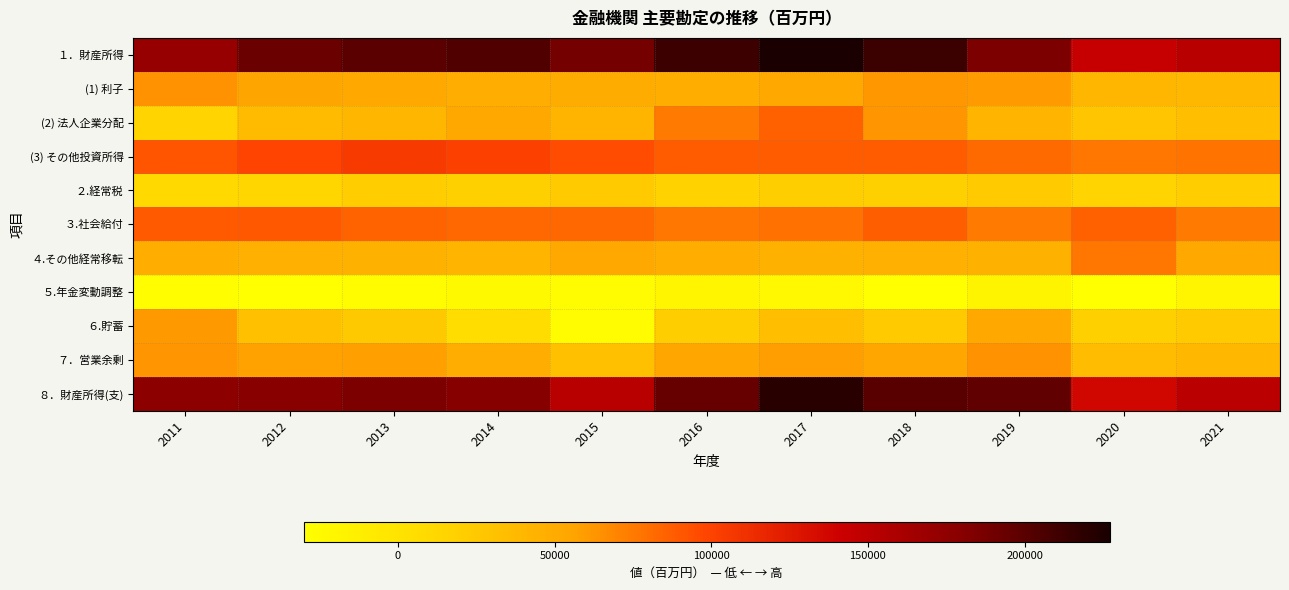

Reading left to right, what are all the values shown in this chart?

１．財産所得: 2011=171432	2012=192143	2013=199101	2014=203890	2015=188170	2016=211925	2017=227195	2018=212515	2019=185161	2020=144689	2021=151976
(1) 利子: 2011=64125	2012=55872	2013=52012	2014=48701	2015=49505	2016=48255	2017=52975	2018=61777	2019=59977	2020=41070	2021=39728
(2) 法人企業分配: 2011=15304	2012=36296	2013=41054	2014=53248	2015=43167	2016=74813	2017=86181	2018=62470	2019=42425	2020=27350	2021=33488
(3) その他投資所得: 2011=91406	2012=99435	2013=105510	2014=101423	2015=94988	2016=88339	2017=87500	2018=87746	2019=82234	2020=75752	2021=78296
２.経常税: 2011=10970	2012=13164	2013=21216	2014=18488	2015=22863	2016=16434	2017=20134	2018=18936	2019=23001	2020=15299	2021=21694
３.社会給付: 2011=89214	2012=89936	2013=84979	2014=82603	2015=83053	2016=75518	2017=79095	2018=86562	2019=74798	2020=86230	2021=75361
４.その他経常移転: 2011=47366	2012=45643	2013=44978	2014=41512	2015=52011	2016=47831	2017=44797	2018=45781	2019=44517	2020=75561	2021=51527
５.年金変動調整: 2011=-27566	2012=-29843	2013=-26679	2014=-23778	2015=-25240	2016=-19906	2017=-22667	2018=-30126	2019=-18308	2020=-29197	2021=-19381
６.貯蓄: 2011=60552	2012=32398	2013=24735	2014=7060	2015=-25547	2016=20696	2017=33245	2018=23478	2019=53035	2020=18638	2021=22341
７．営業余剰: 2011=63312	2012=56953	2013=57991	2014=48532	2015=32676	2016=53741	2017=58772	2018=53666	2019=63692	2020=35803	2021=39350
８．財産所得(支): 2011=176315	2012=178791	2013=185627	2014=180266	2015=152493	2016=194230	2017=220283	2018=200366	2019=196192	2020=136754	2021=150875